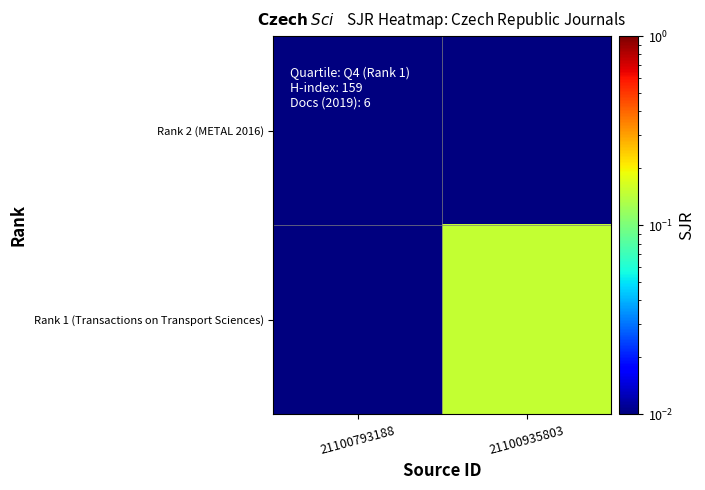

Which has a higher value, 21100935803 or 21100793188?

21100935803